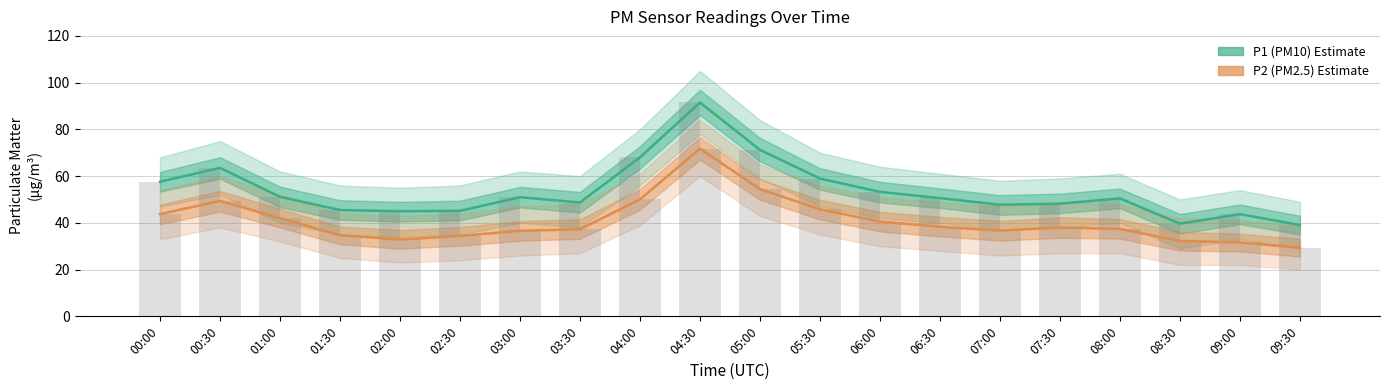

What are all the series names shown in the legend?

P1 (PM10), P2 (PM2.5)